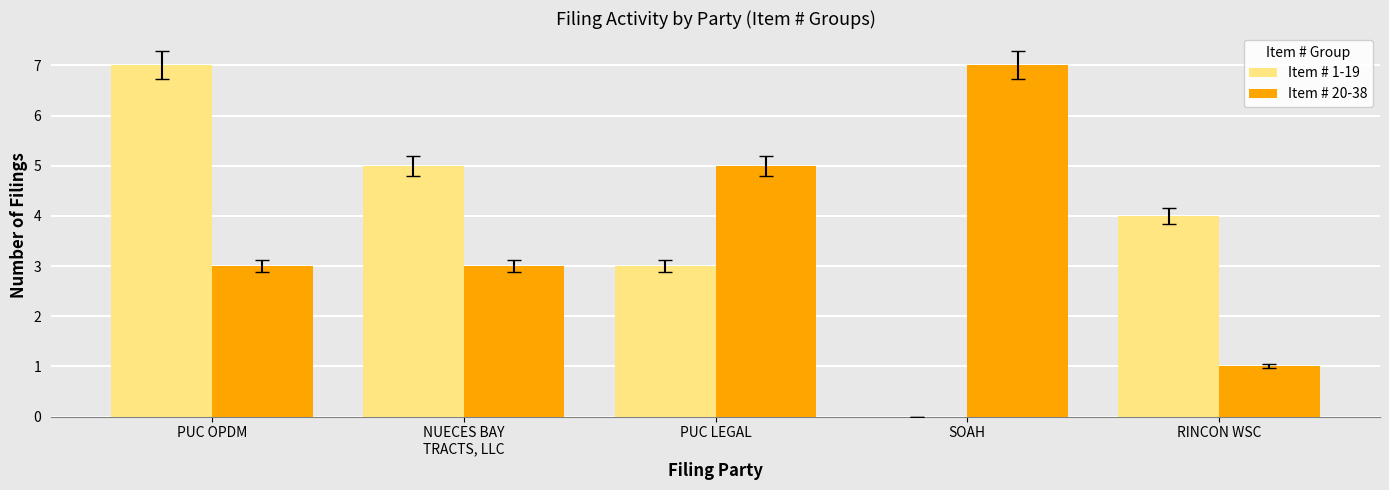

Reading left to right, transcribe all the data shown in this chart.

Item # 1-19: 7	5	3	0	4
Item # 20-38: 3	3	5	7	1